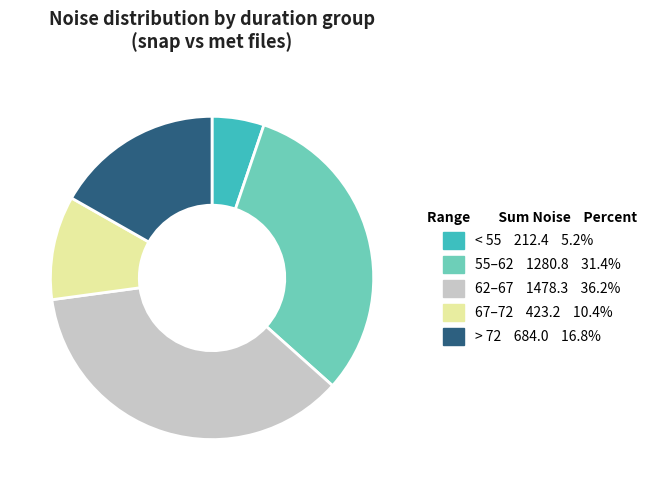

Is there any slice that represents more than half of the pie?

No